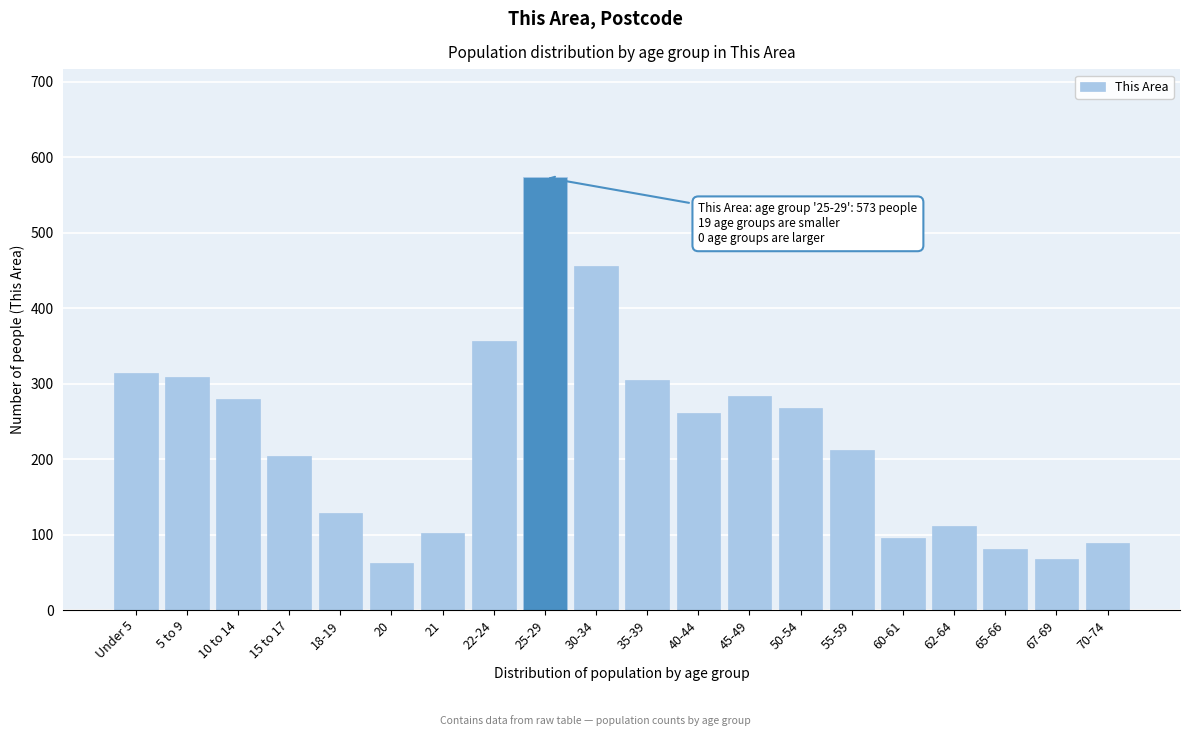

Reading right to left, list all the values displayed in this chart.

70-74=89	67-69=68	65-66=81	62-64=111	60-61=95	55-59=212	50-54=267	45-49=284	40-44=261	35-39=305	30-34=456	25-29=573	22-24=356	21=102	20=62	18-19=128	15 to 17=204	10 to 14=280	5 to 9=308	Under 5=314